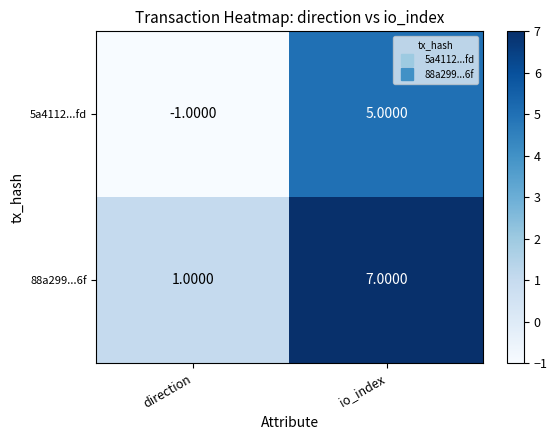

What is the sum of all 88a299...6f values?

8